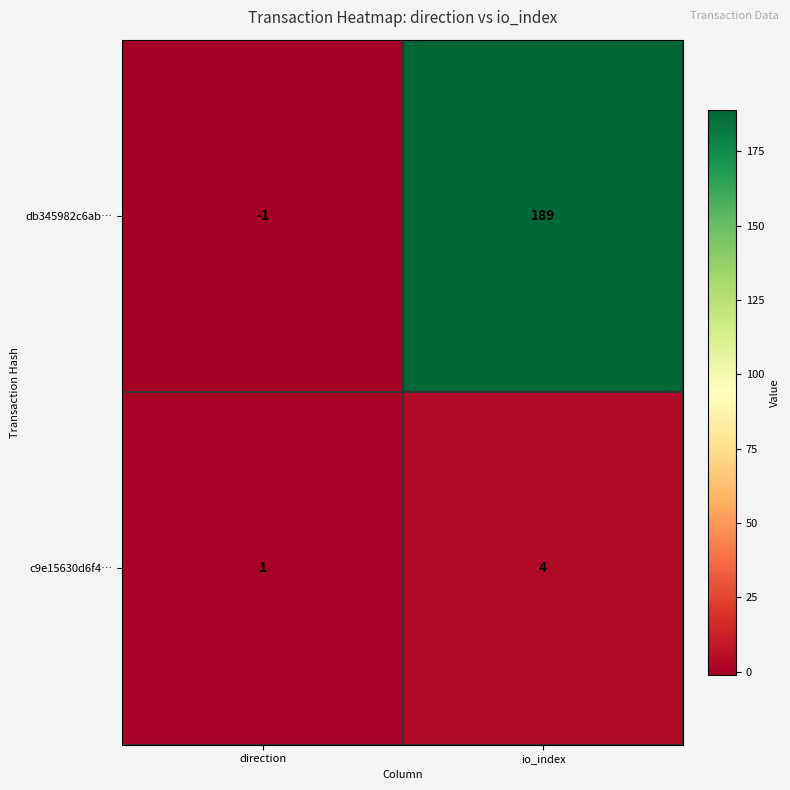

What is the maximum value shown in the chart?

189